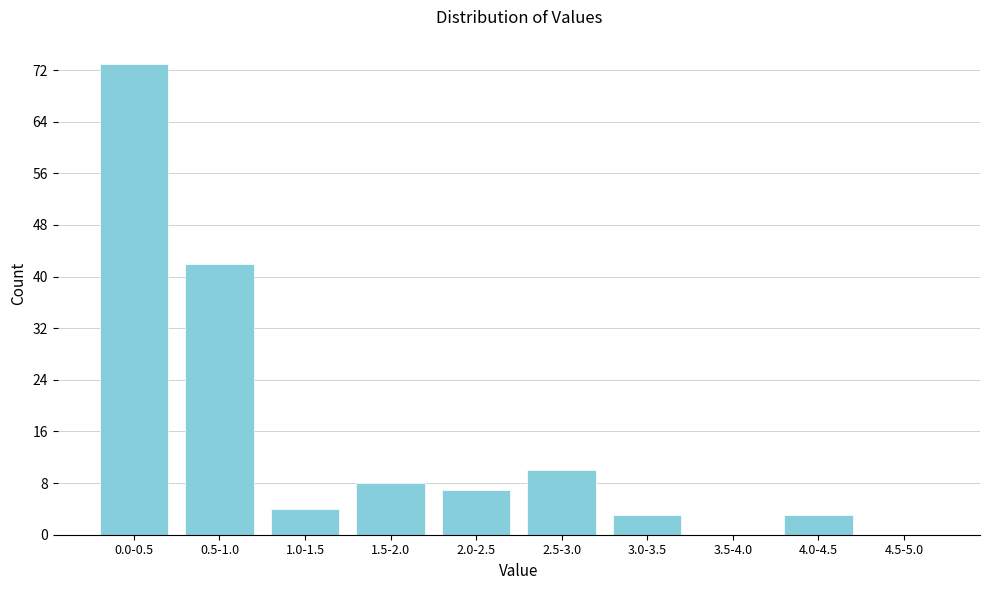

Reading left to right, what are all the values shown in this chart?

0.0-0.5=73	0.5-1.0=42	1.0-1.5=4	1.5-2.0=8	2.0-2.5=7	2.5-3.0=10	3.0-3.5=3	3.5-4.0=0	4.0-4.5=3	4.5-5.0=0